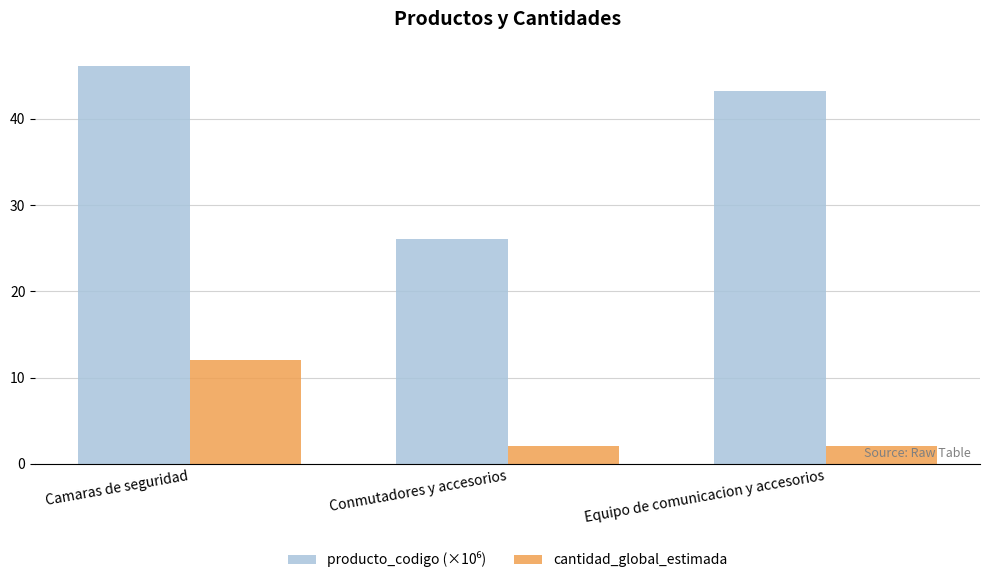

What is the highest value of the cantidad_global_estimada series?

12.0